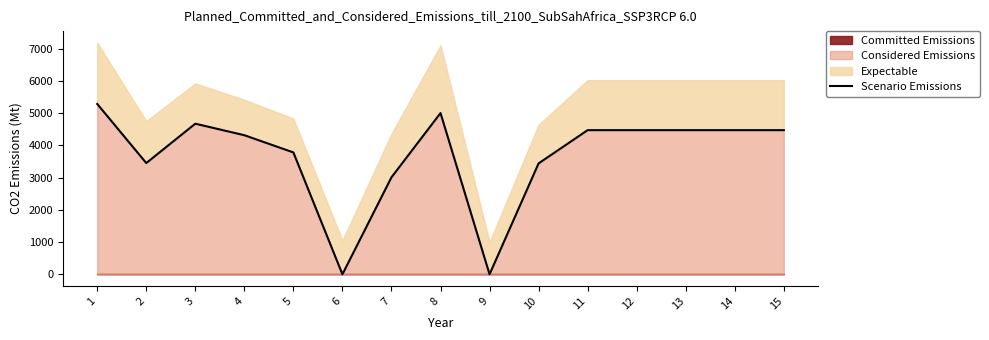

What is the highest value of the Considered Emissions series?

5282